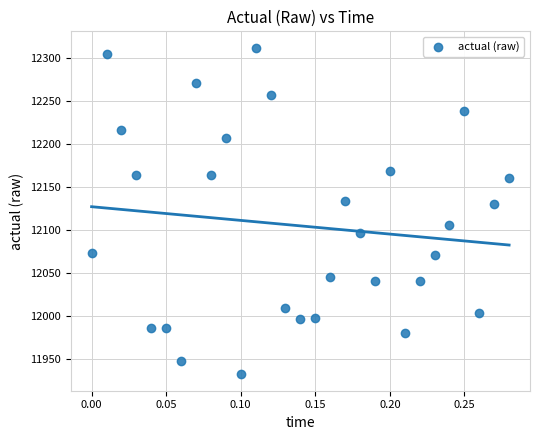

What is the range of Y values (max minus min)?

379.7